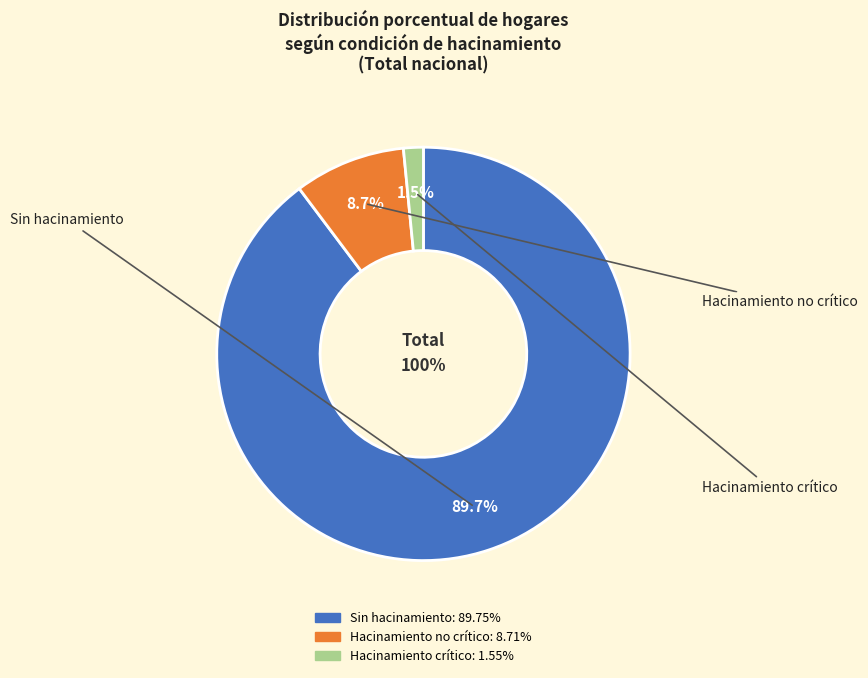

True or false: Hacinamiento no crítico accounts for 18% of the total.

False